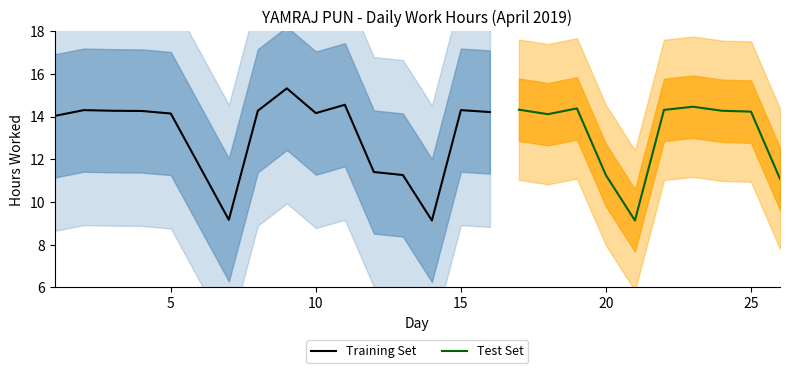

Reading right to left, what are all the values shown in this chart?

26=11.1	25=14.2	24=14.3	23=14.5	22=14.3	21=9.1	20=11.2	19=14.4	18=14.1	17=14.3	16=14.2	15=14.3	14=9.1	13=11.3	12=11.4	11=14.6	10=14.2	9=15.3	8=14.3	7=9.2	5=14.1	4=14.3	3=14.3	2=14.3	1=14.0